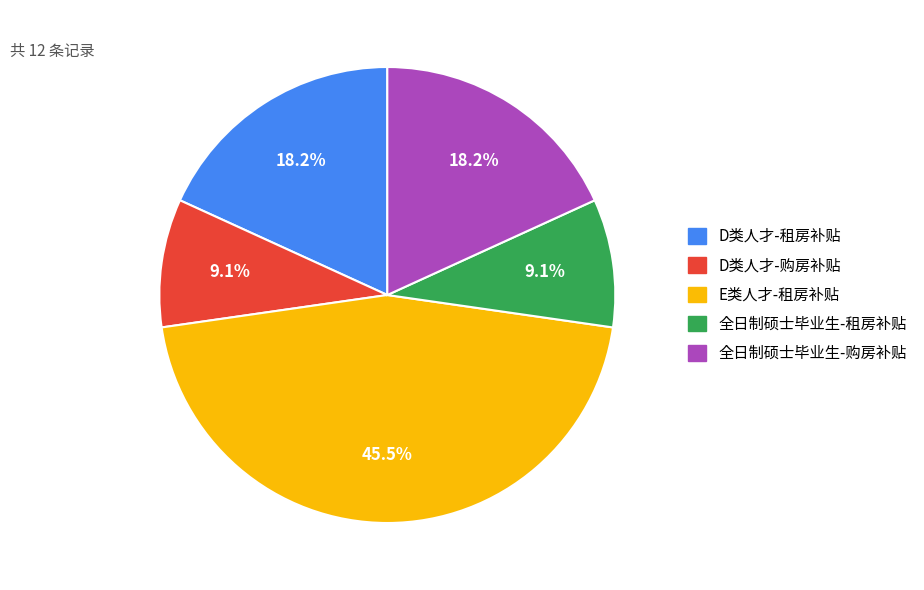

Is there a majority slice in this chart?

No